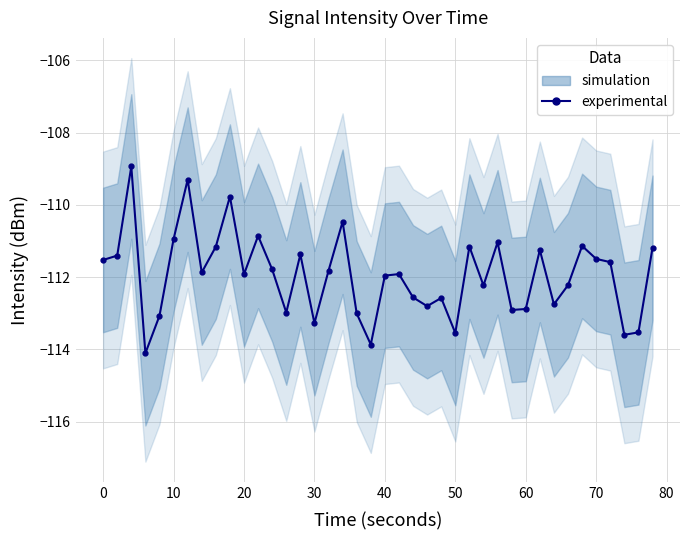

What is the sum of all values?

-4477.8